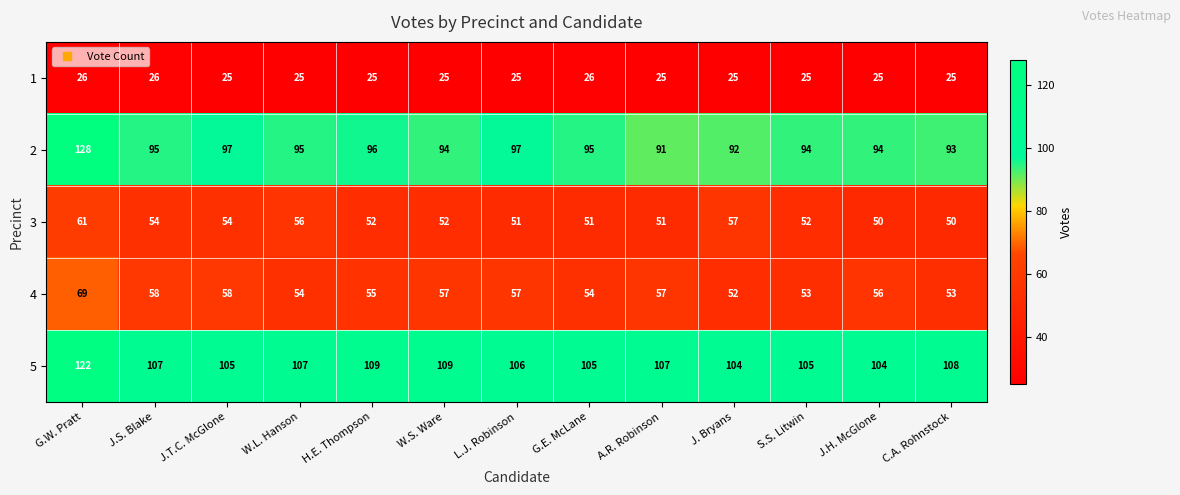

Where does the 2 series first go above 95?

G.W. Pratt